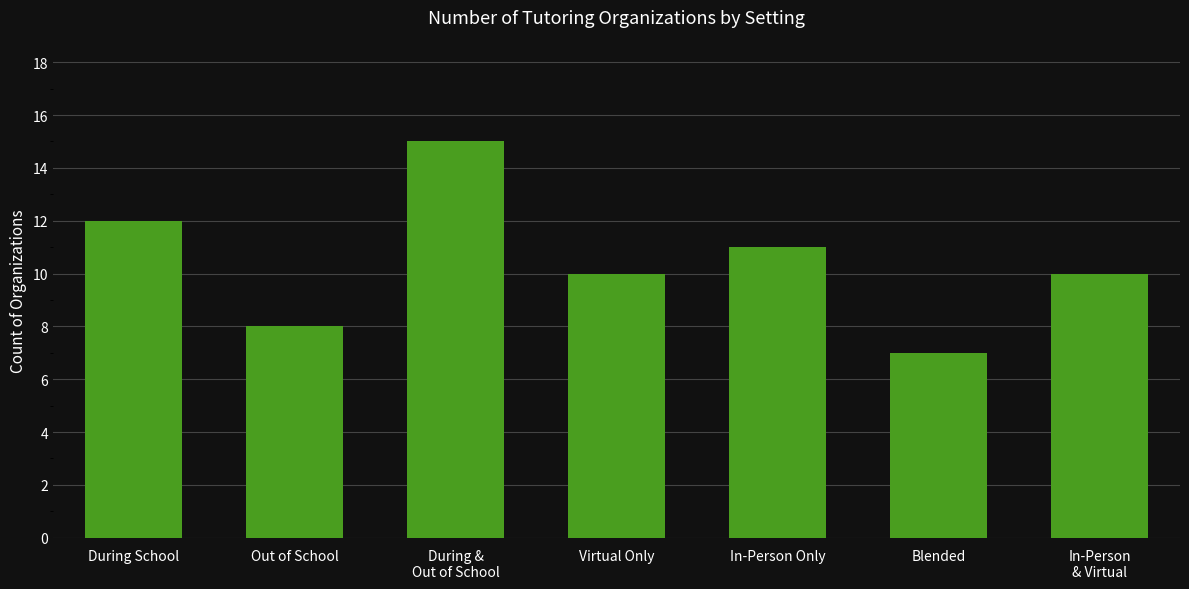

How many categories are shown in the chart?

7